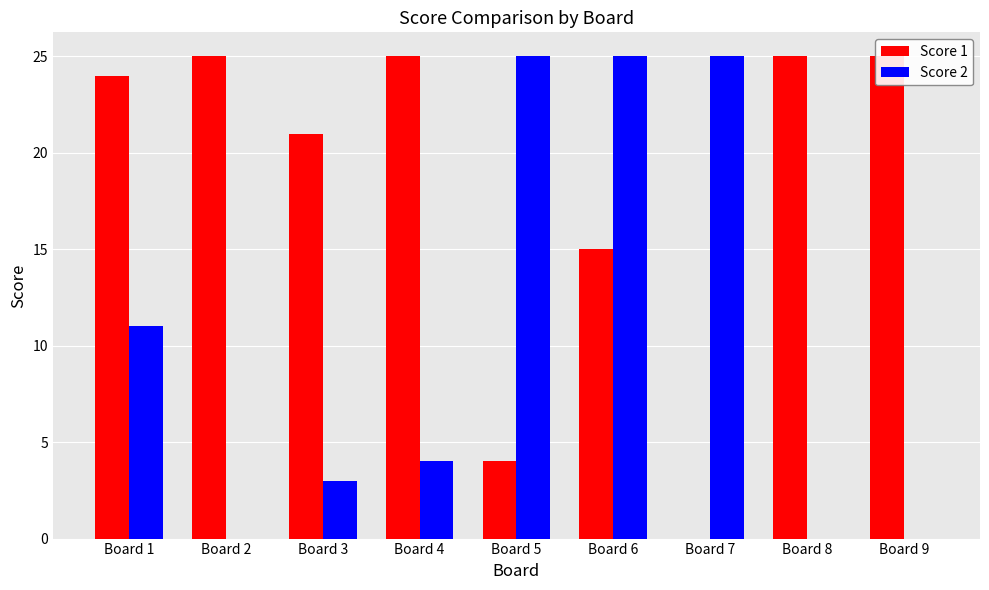

Rank the series at Board 6 from lowest to highest value.

Score 1, Score 2